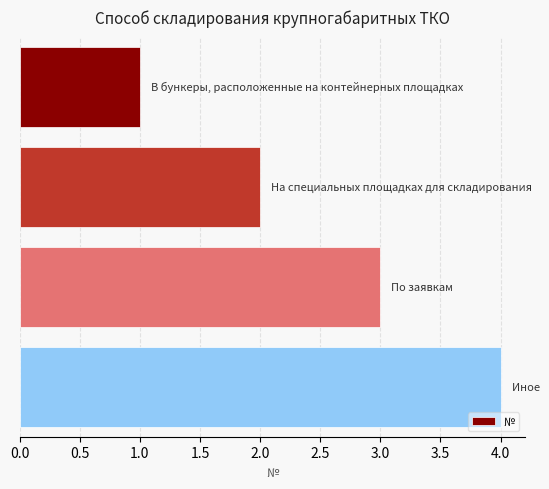

What is the difference between the maximum and minimum values?

3